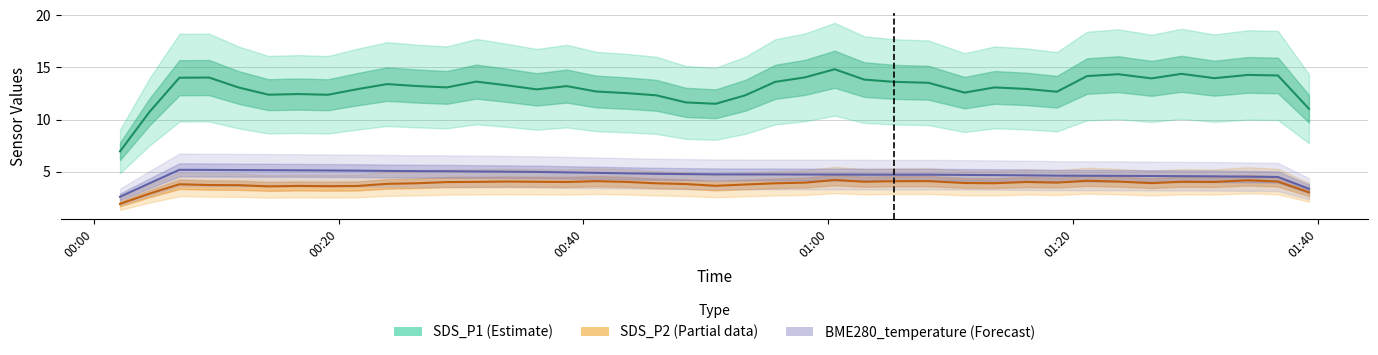

At which label does SDS_P1 line reach its minimum?

00:00